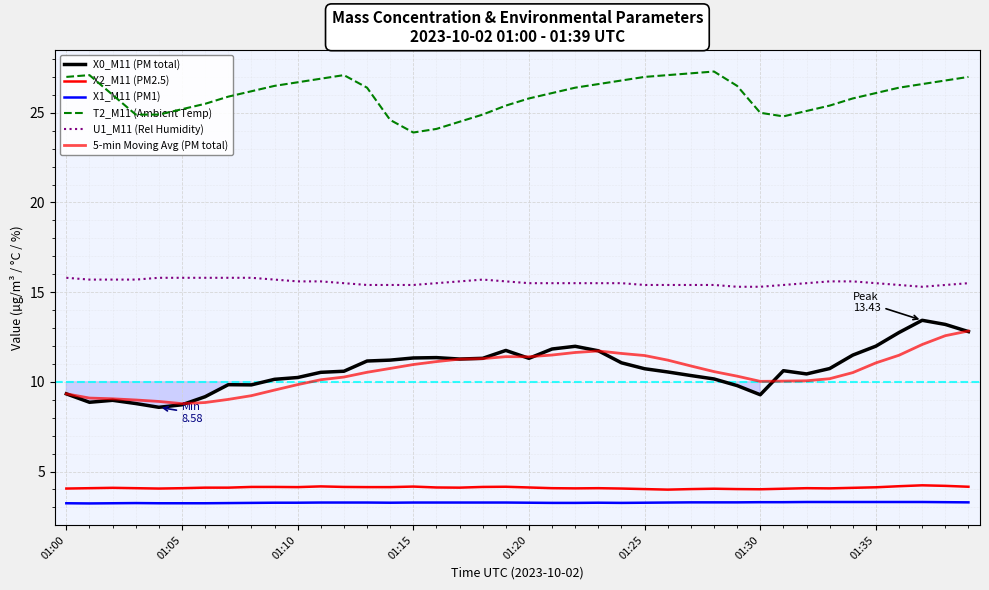

List the series in order of their peak value, highest first.

T2_M11 (Ambient Temp), U1_M11 (Rel Humidity), X0_M11 (PM total), 5-min Moving Avg (PM total), X2_M11 (PM2.5), X1_M11 (PM1)